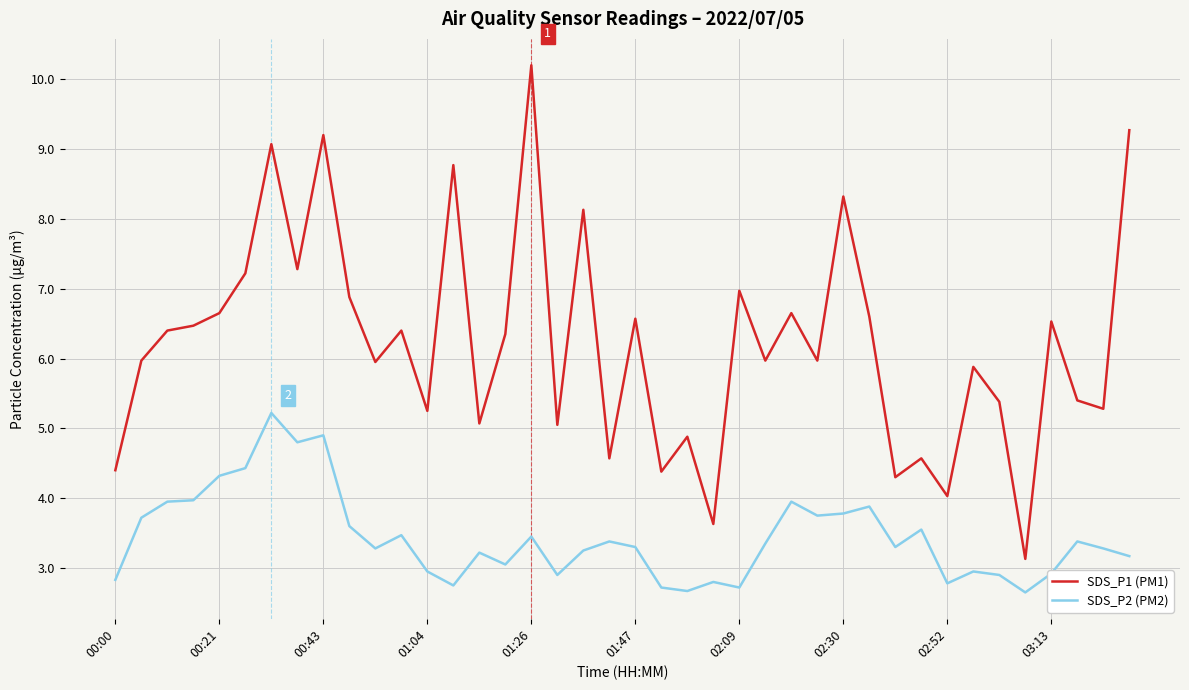

Which series has the largest total across all categories?

SDS_P1 (PM1)